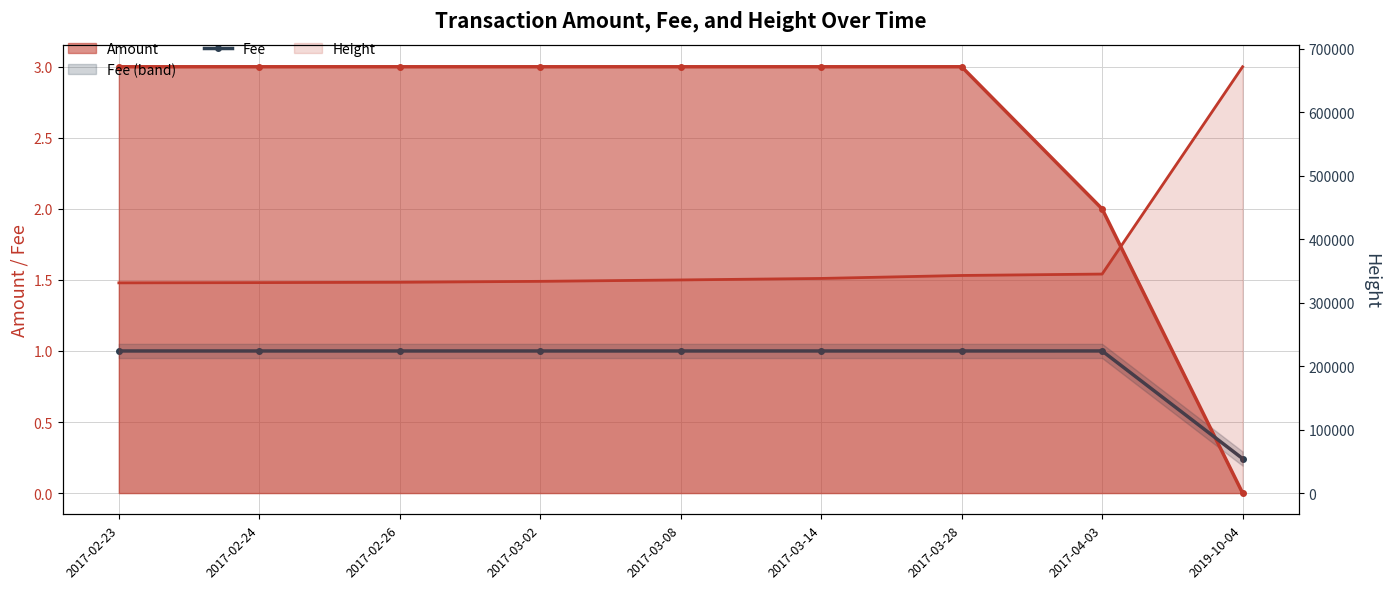

At which label does Fee reach its peak?

2017-04-03